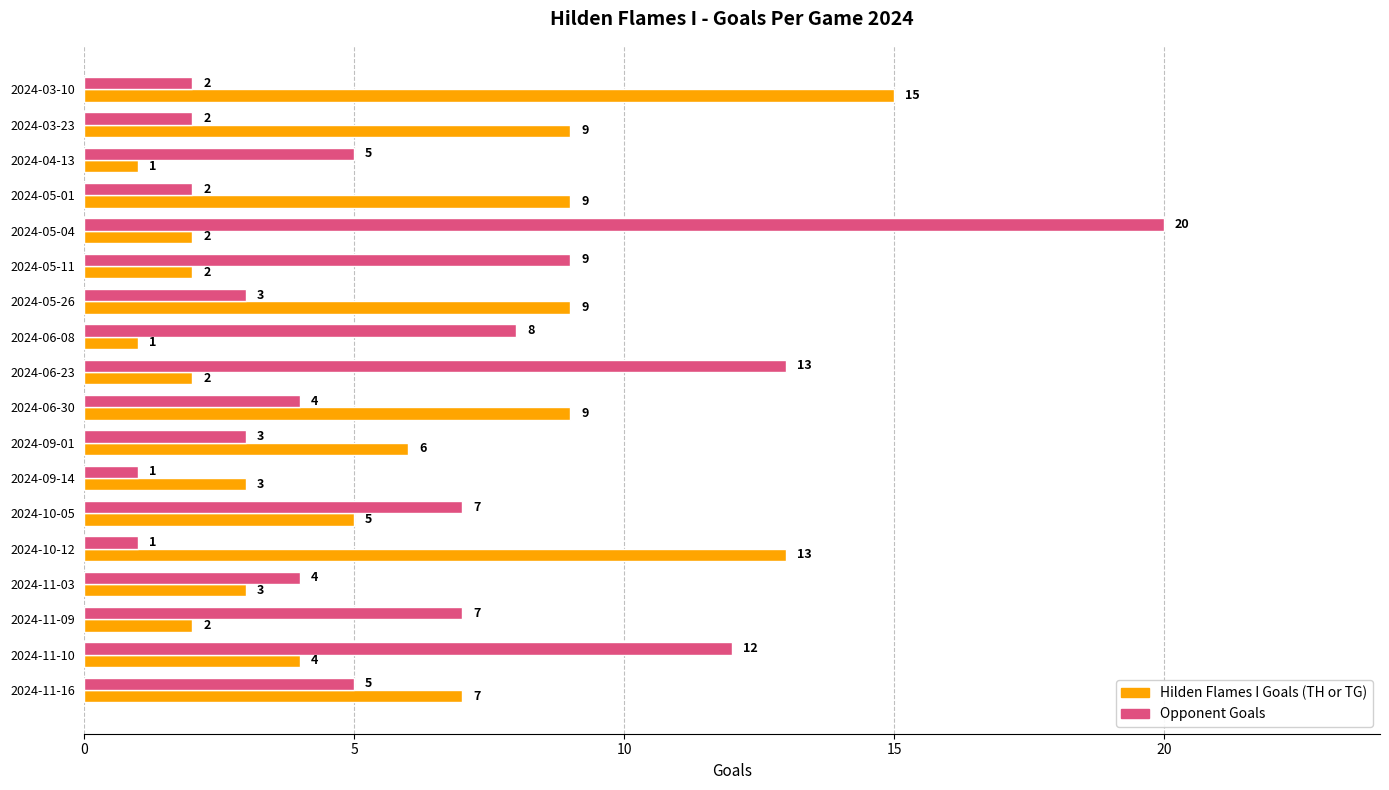

At which label is Opponent Goals closest to 10?

2024-05-11